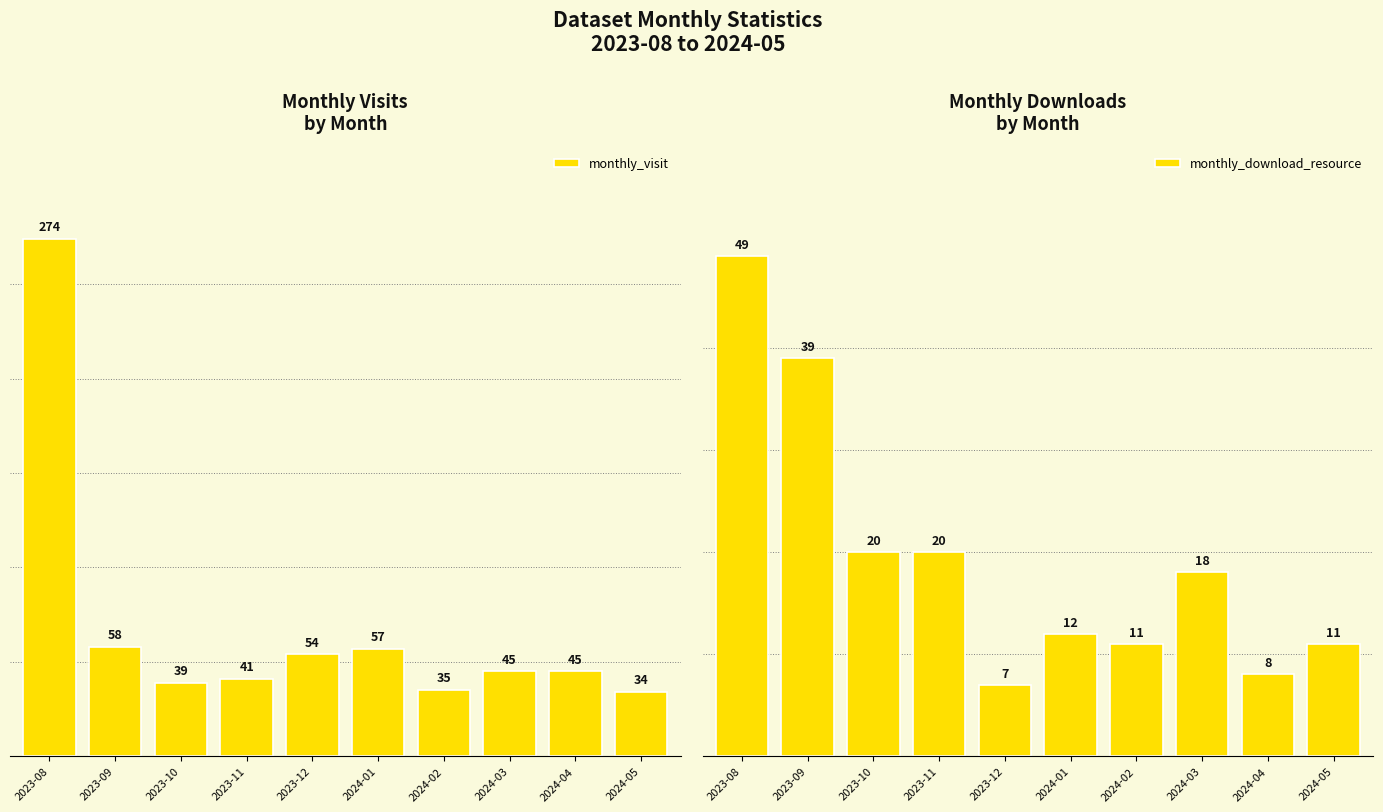

What is the sum of the monthly_download_resource values at 2023-11 and 2024-01?

32